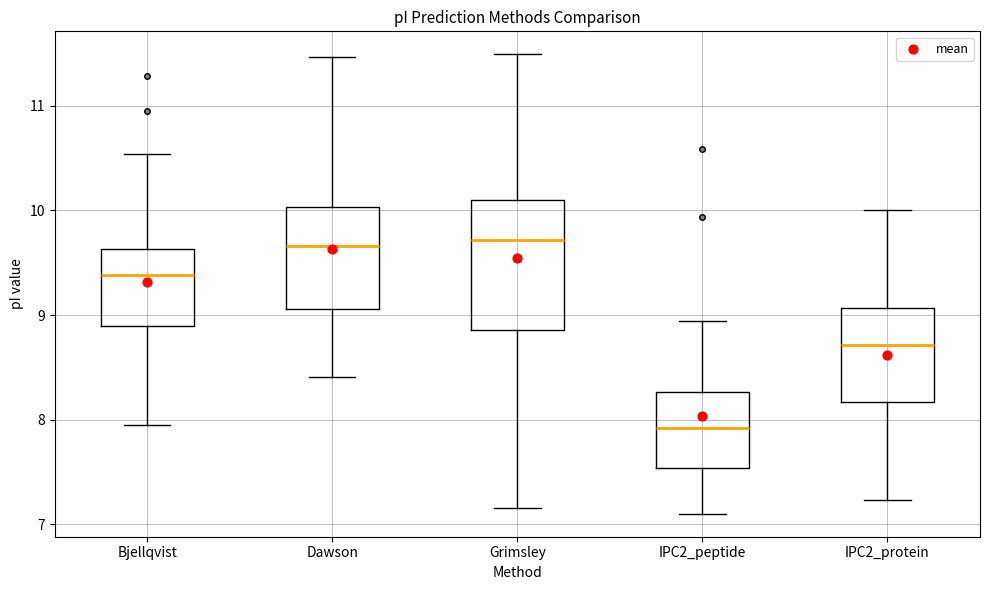

Comparing the boxes themselves (not the whiskers), which one is the tallest?

Grimsley